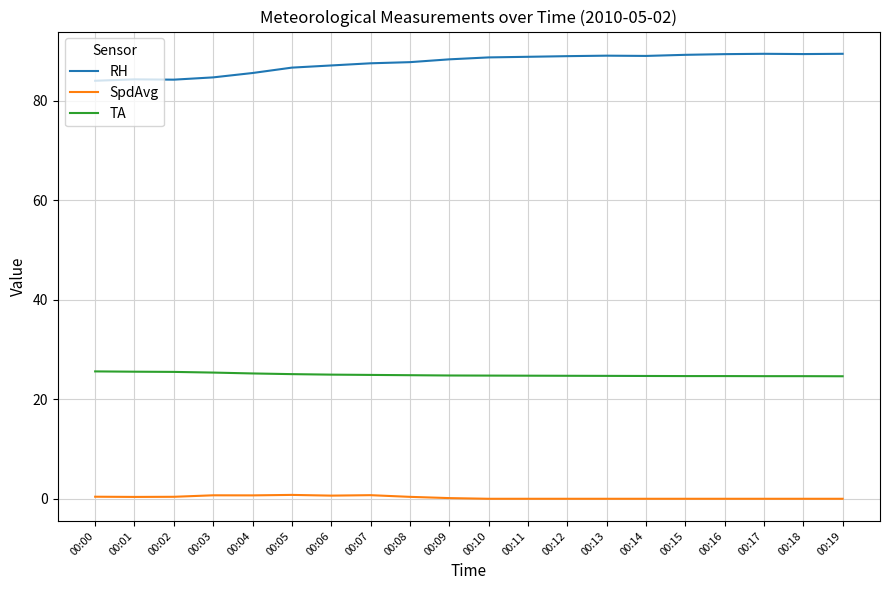

Is it true that RH equals 89.3 at 00:16?

True